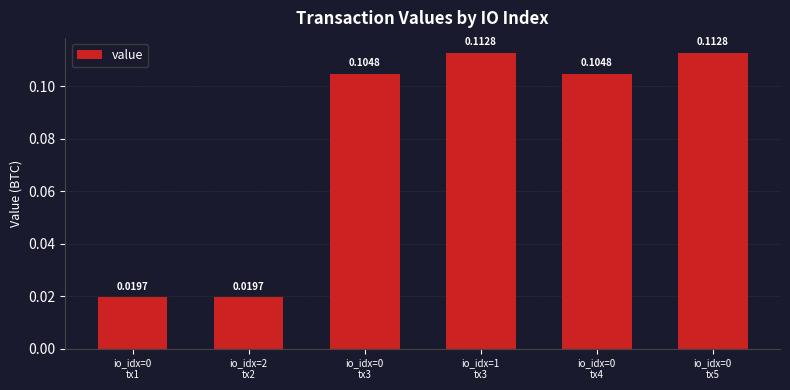

What is the sum of all values?

0.5